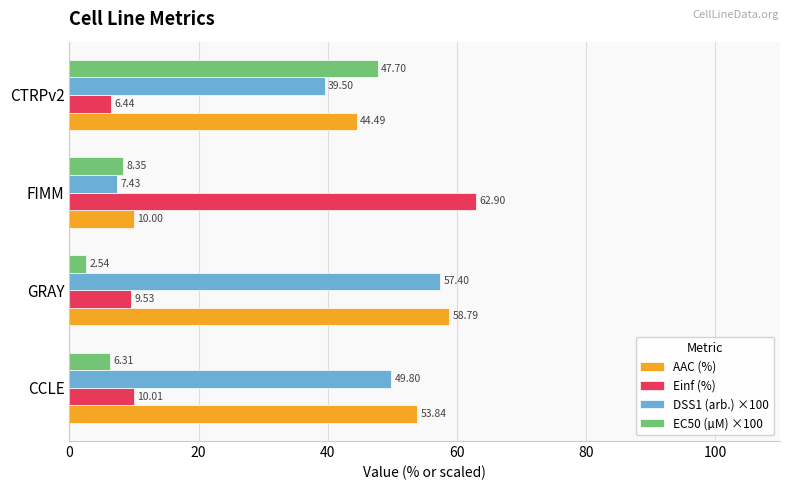

What is the difference between the second highest and second lowest values in the EC50 (µM) ×100 series?

2.0